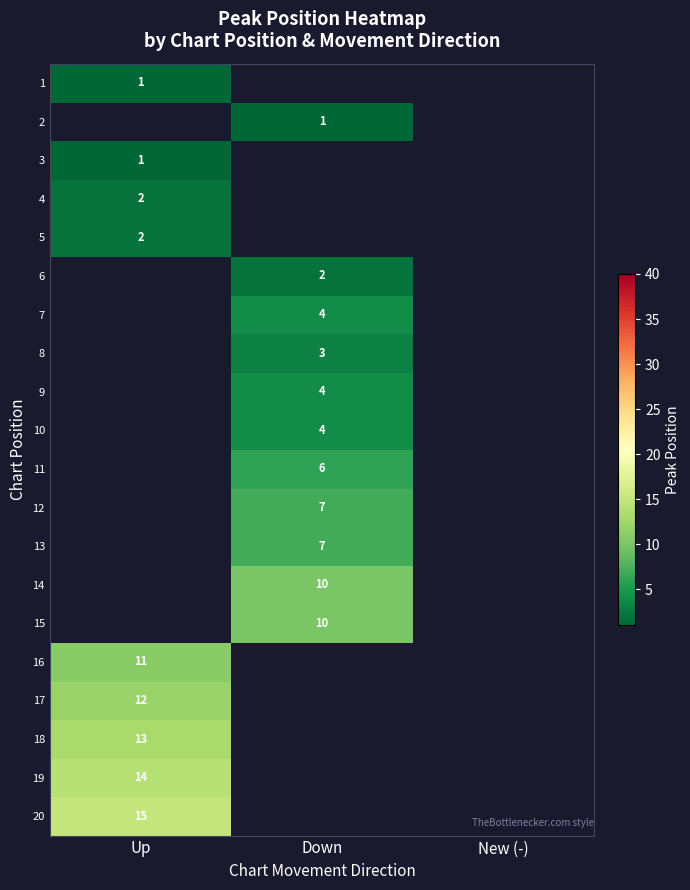

Is the value of 19 at Up greater than the value of 20 at Up?

No